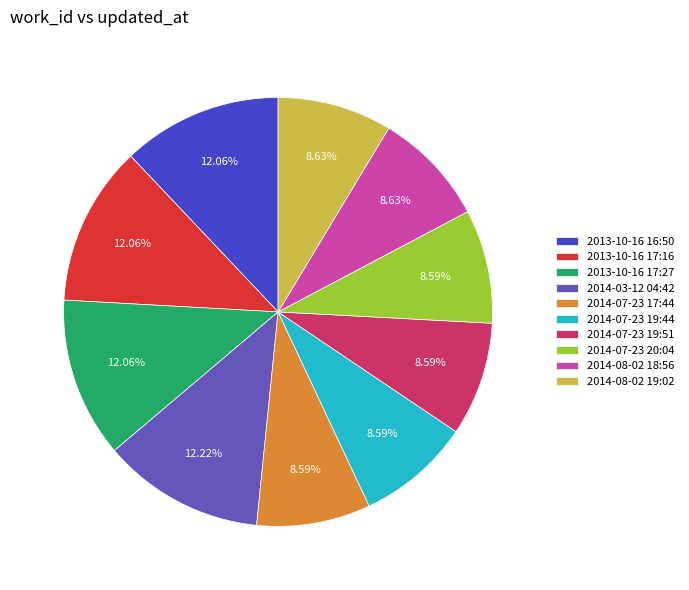

Count the number of slices in the pie.

10